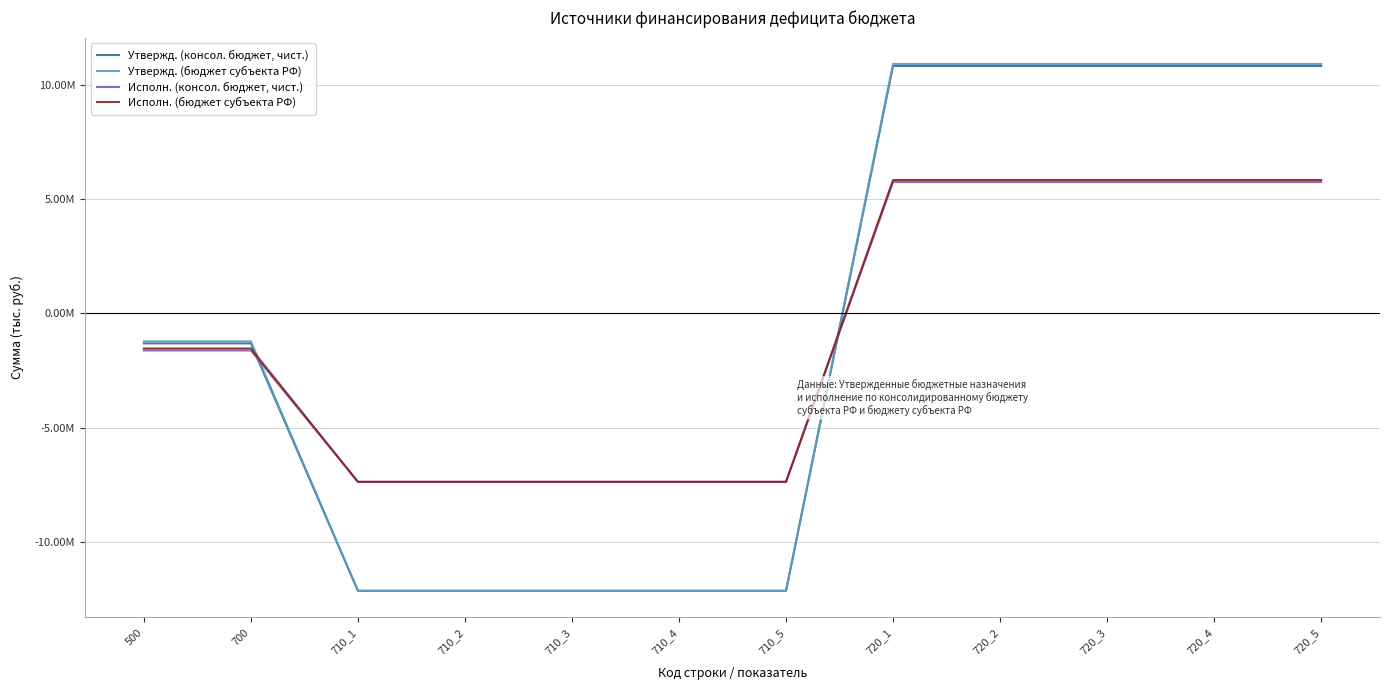

Between 710_4 and 720_2, which series saw the biggest shift?

Утвержд. (бюджет субъекта РФ)